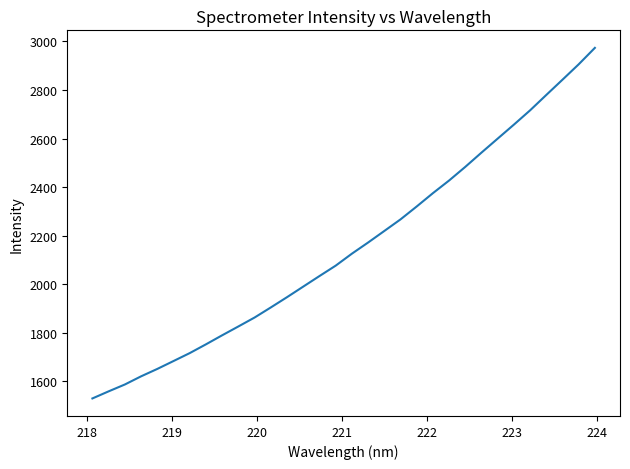

Count the number of data series in this chart.

1